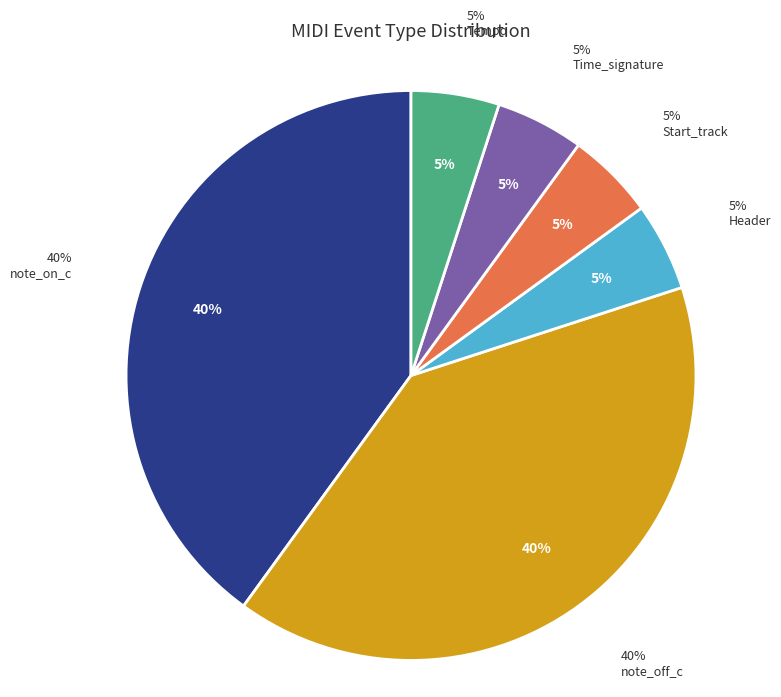

Is there a majority slice in this chart?

No